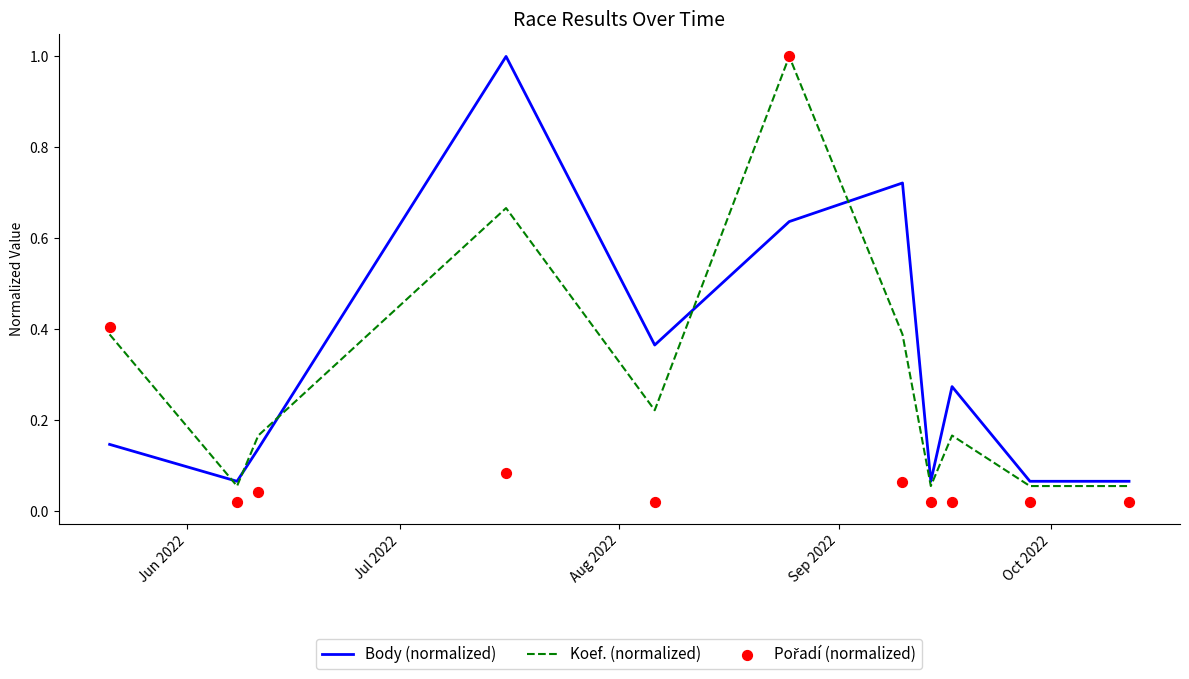

Which series contains the lowest Y value?

Pořadí (normalized)